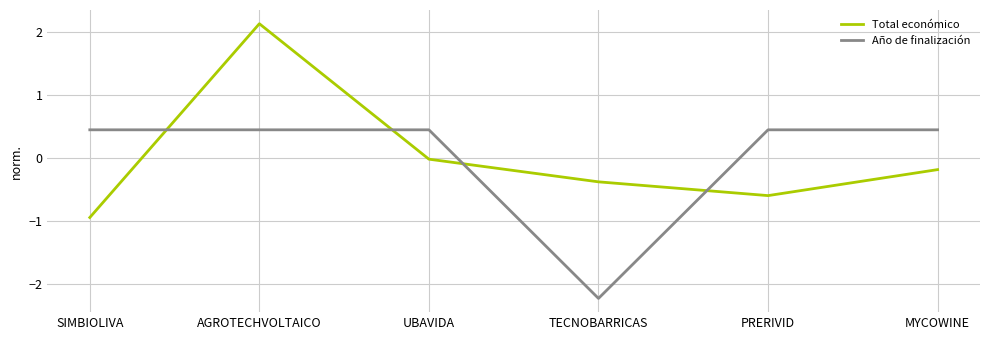

How many categories are shown in the chart?

6